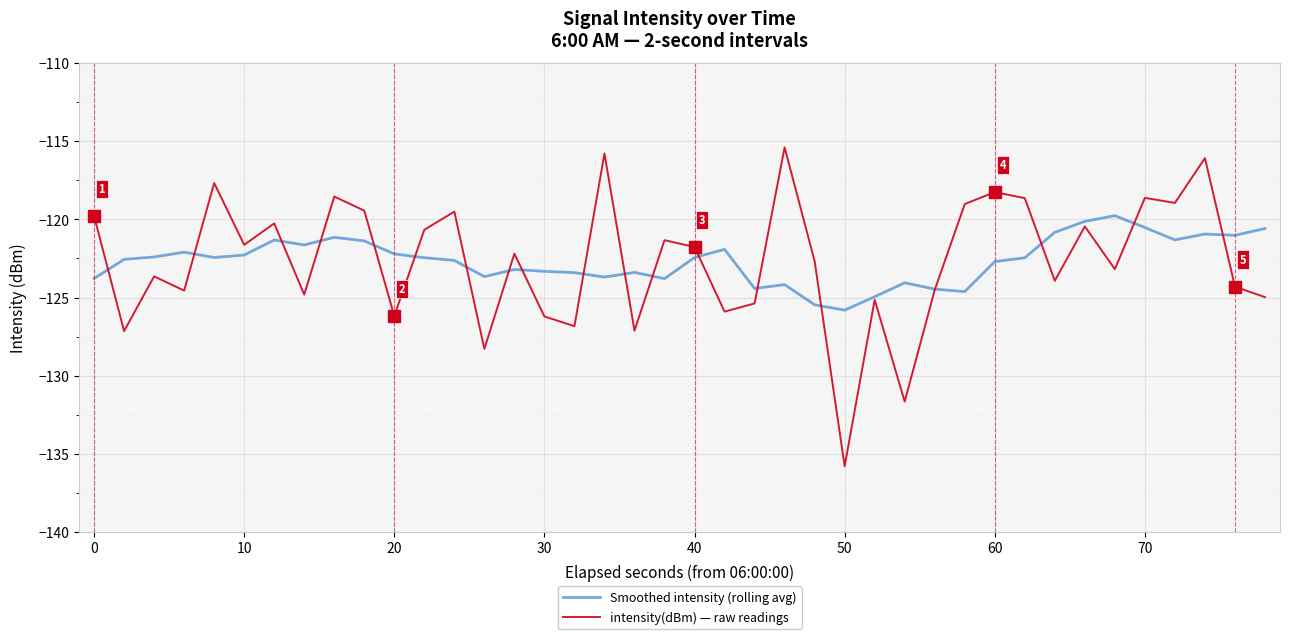

In intensity(dBm) — raw readings, how many points are higher than both neighbors (excluding endpoints)?

14